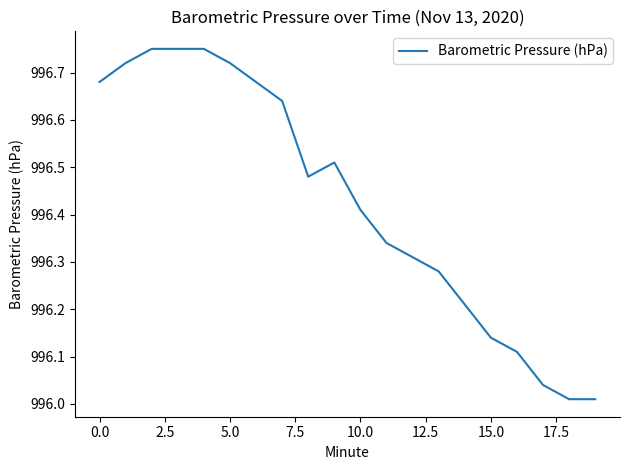

What is the difference between the maximum and minimum values?

0.7